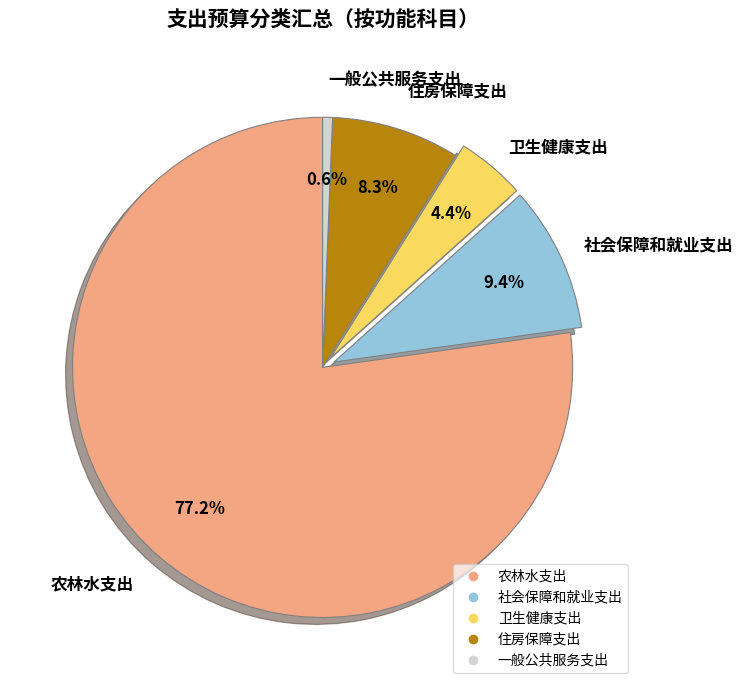

What is the largest slice in the pie chart?

农林水支出